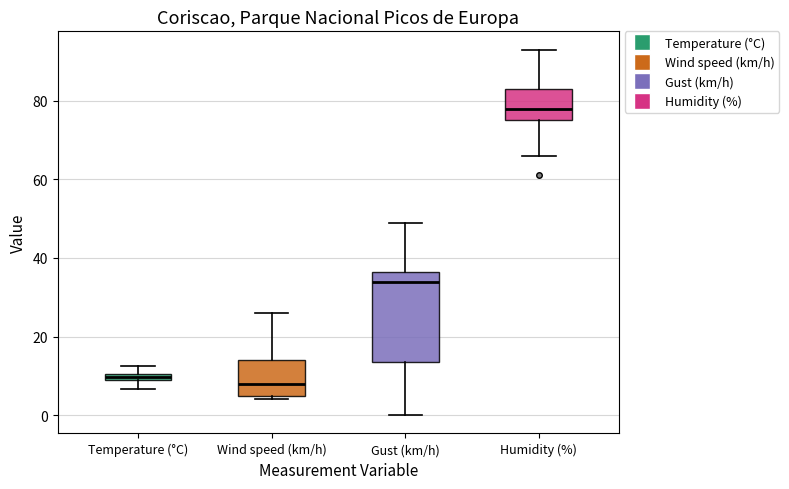

Comparing the boxes themselves (not the whiskers), which one is the tallest?

Gust (km/h)